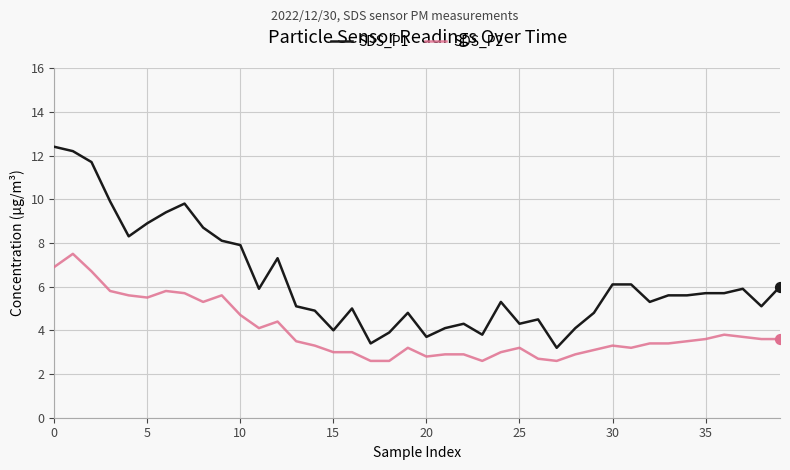

List the series in order of their peak value, lowest first.

SDS_P2, SDS_P1